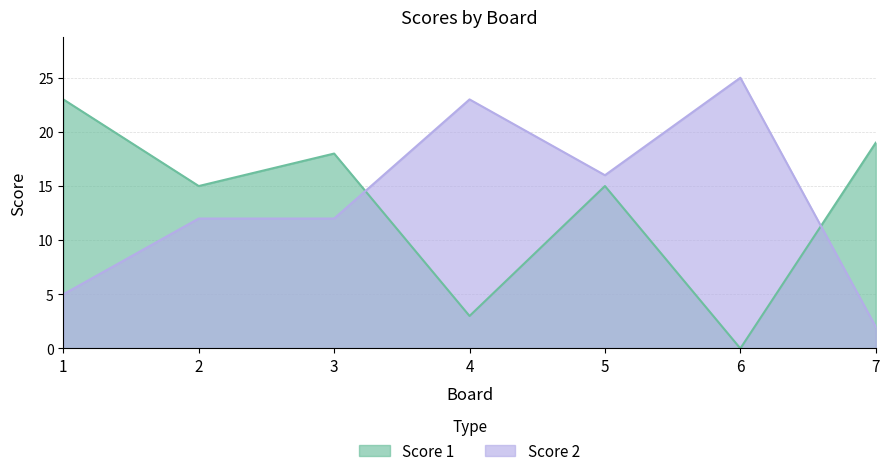

How many values in the Score 2 series are below 12?

2